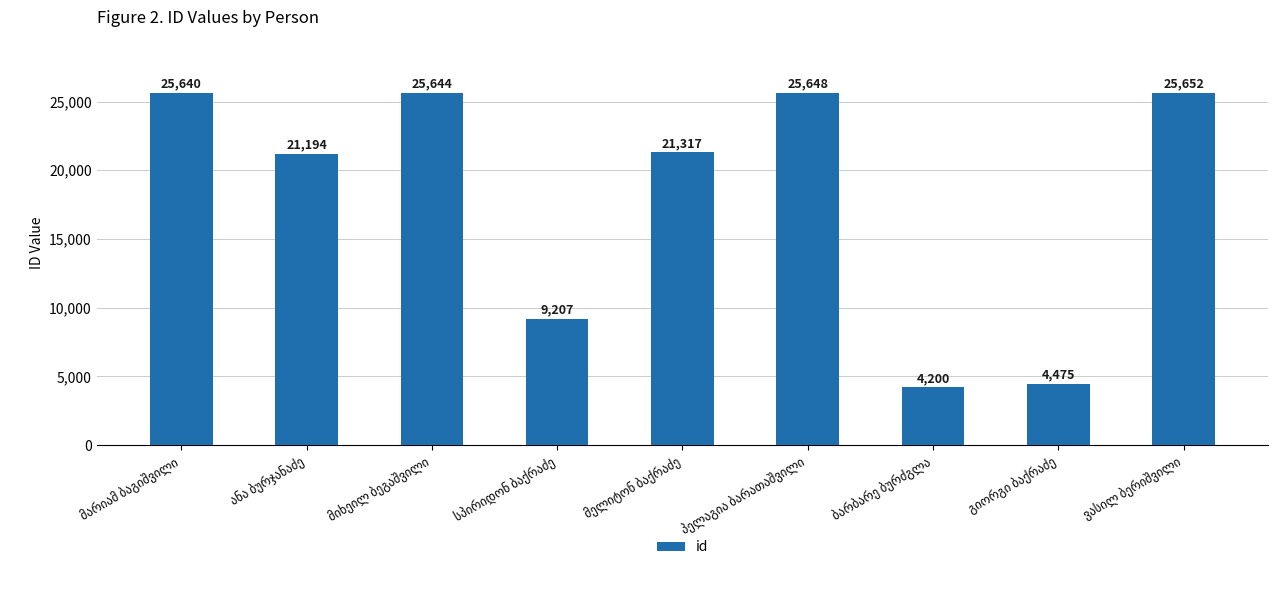

What is the maximum value shown in the chart?

25652